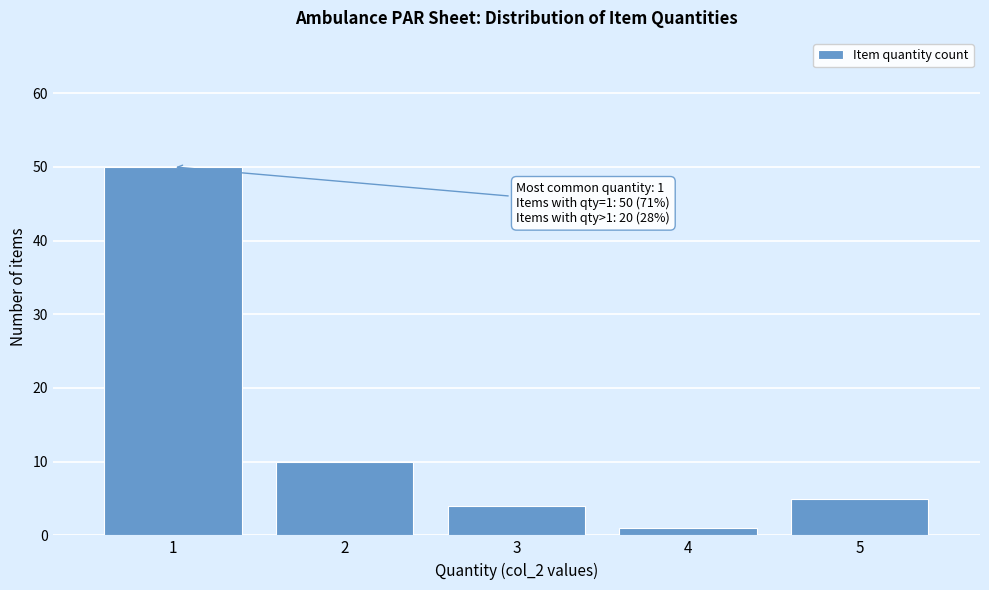

Over which range of the x-axis is the bar tallest?

0.5 to 1.5